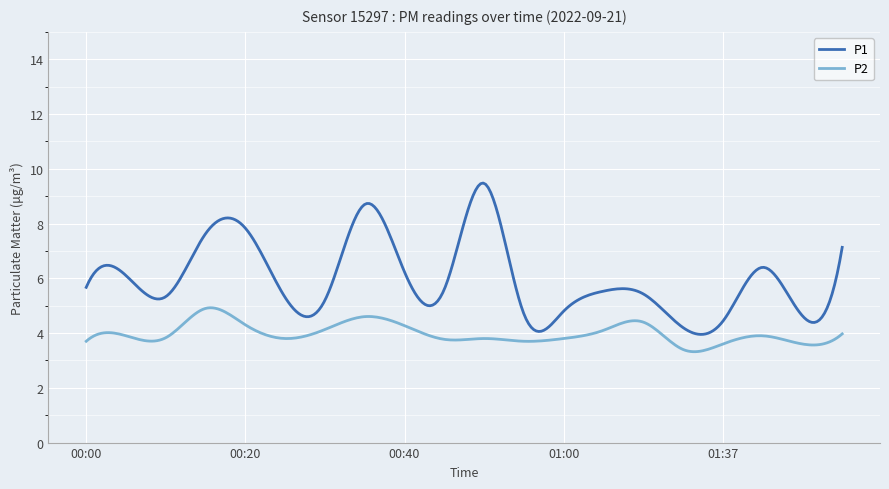

True or false: P2 and P1 intersect in this chart.

False